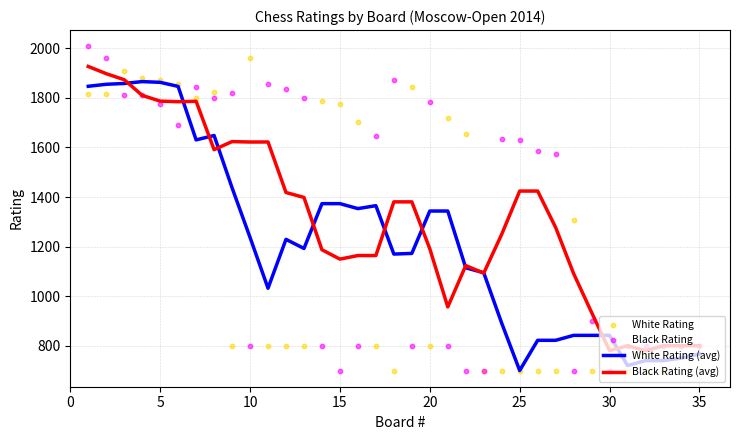

Which series contains the lowest Y value?

White Rating (avg)